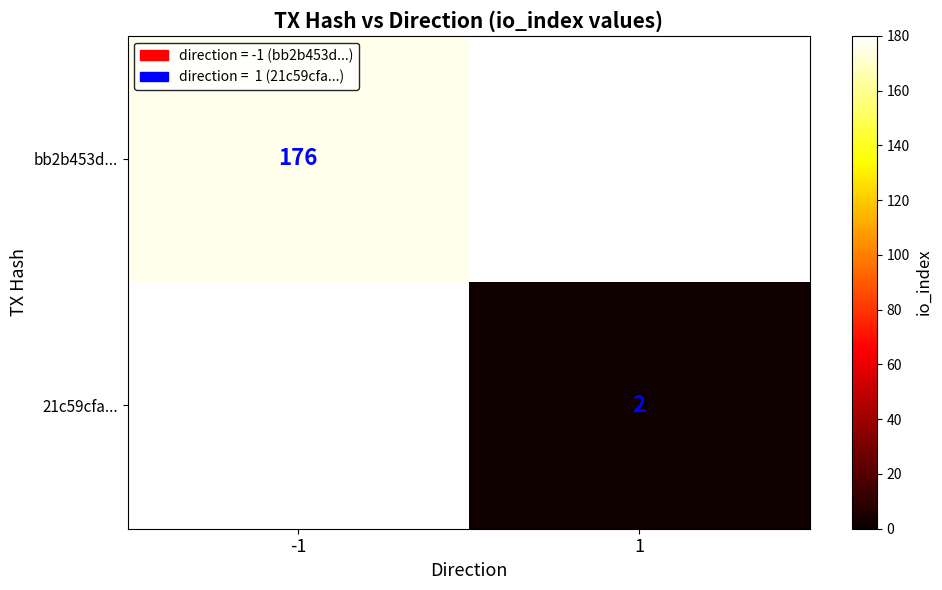

Is it true that bb2b453d... equals 54 at -1?

False